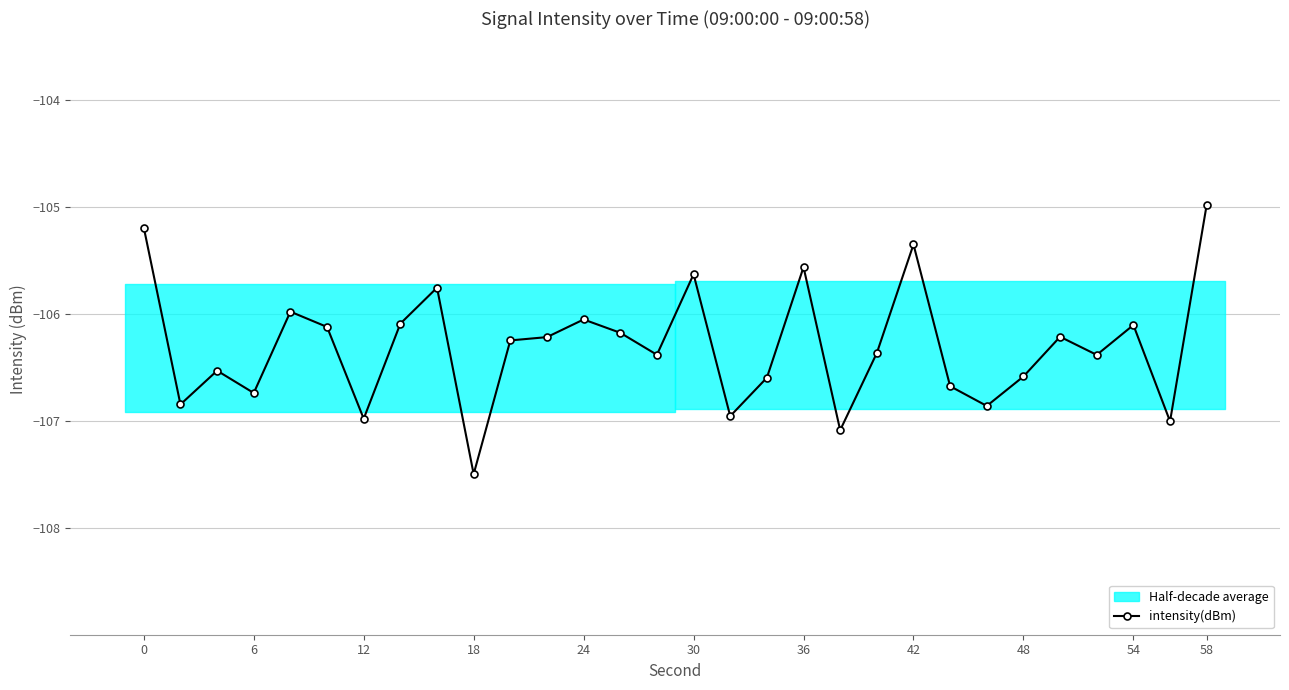

Which category has the highest value in the intensity(dBm) series?

58